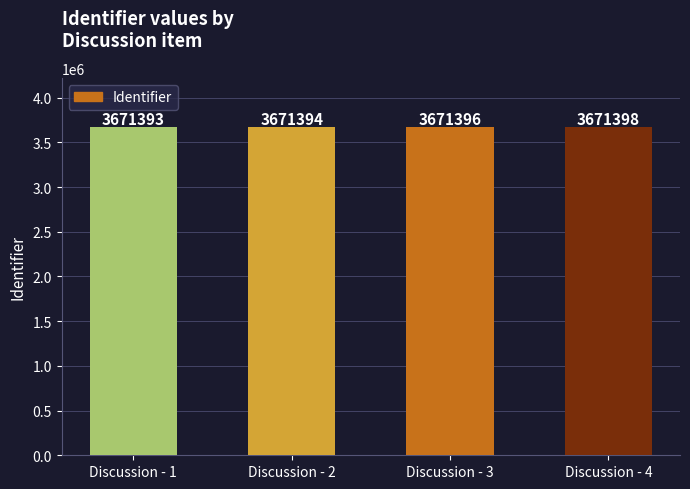

Is it true that the value at Discussion - 4 is 3671398?

True